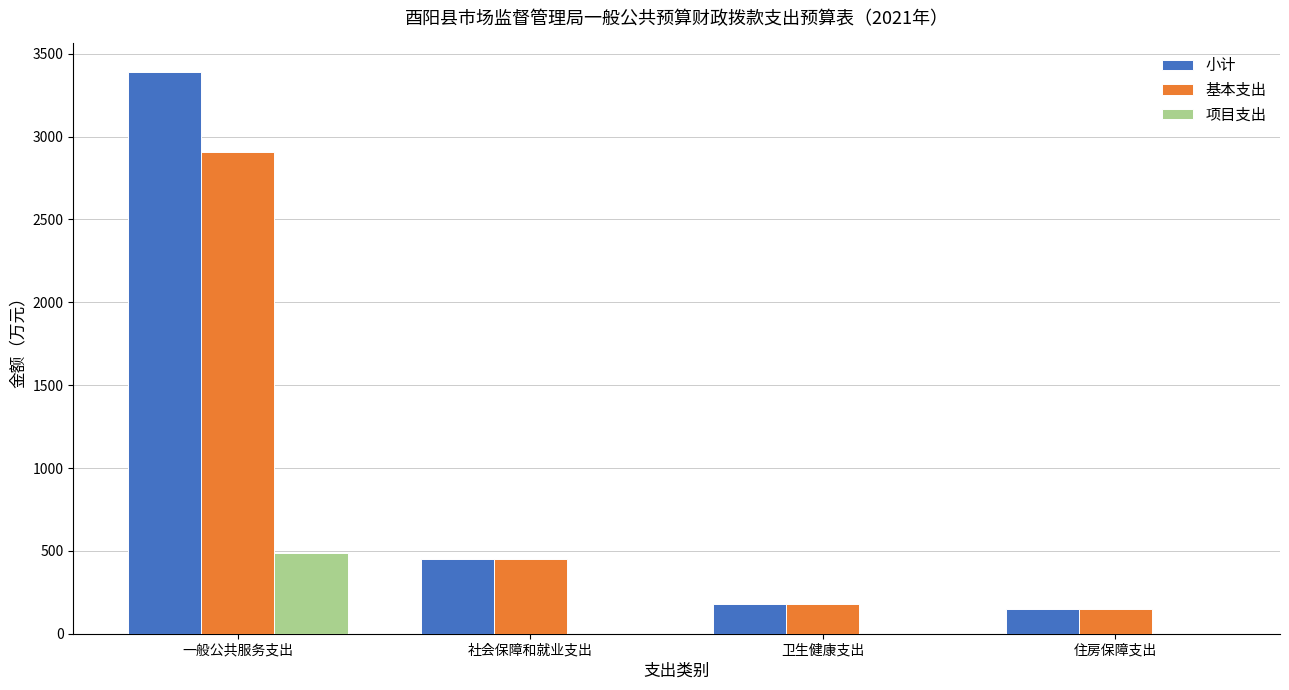

Which series changed the most between 一般公共服务支出 and 社会保障和就业支出?

小计